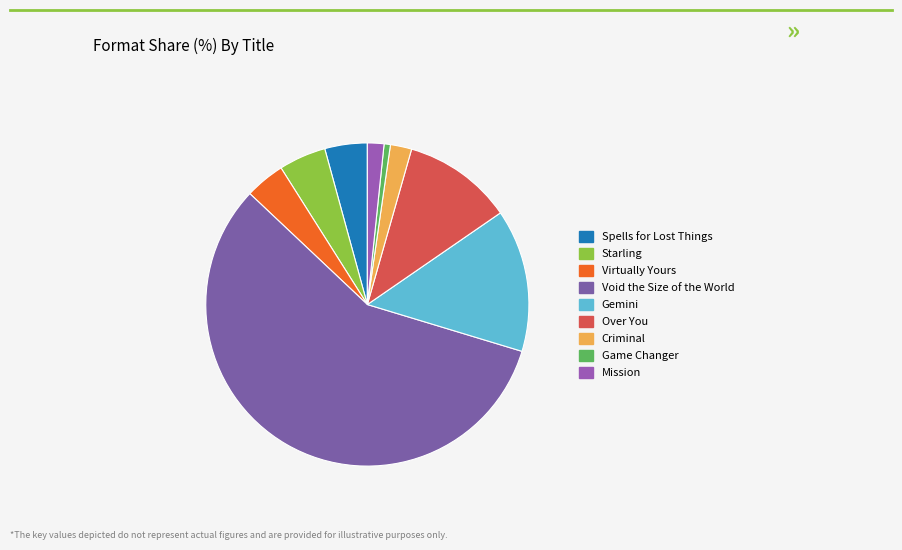

How many segments does this pie chart have?

9